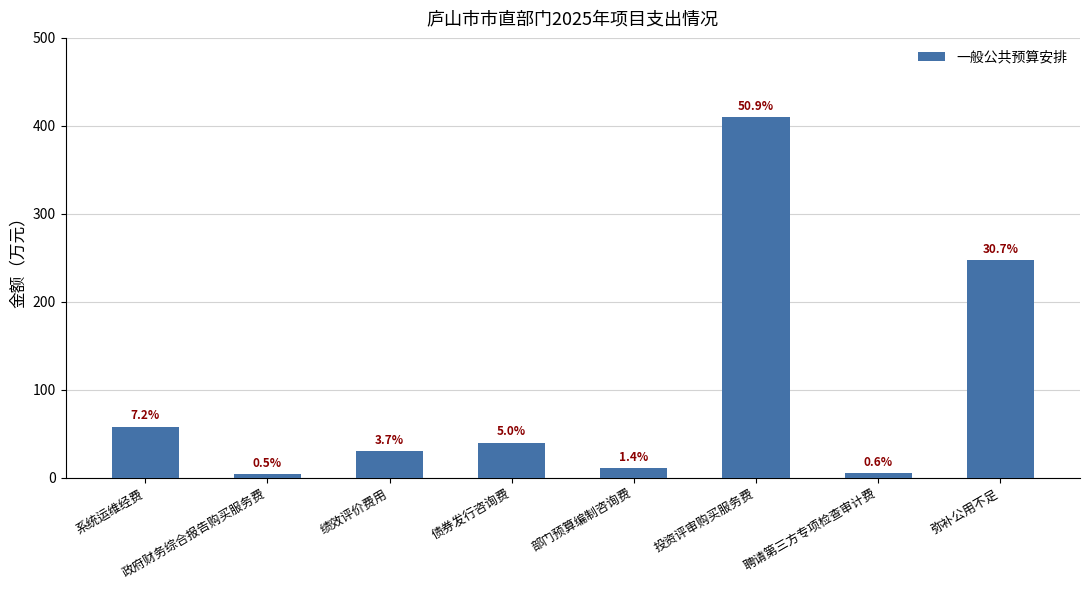

What is the change in value from 债券发行咨询费 to 投资评审购买服务费?

+370